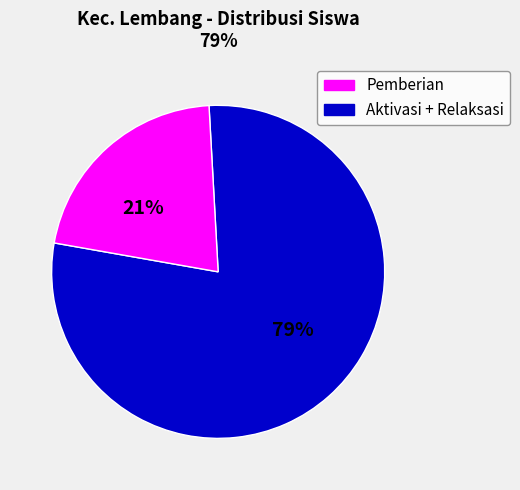

Is there a majority slice in this chart?

Yes